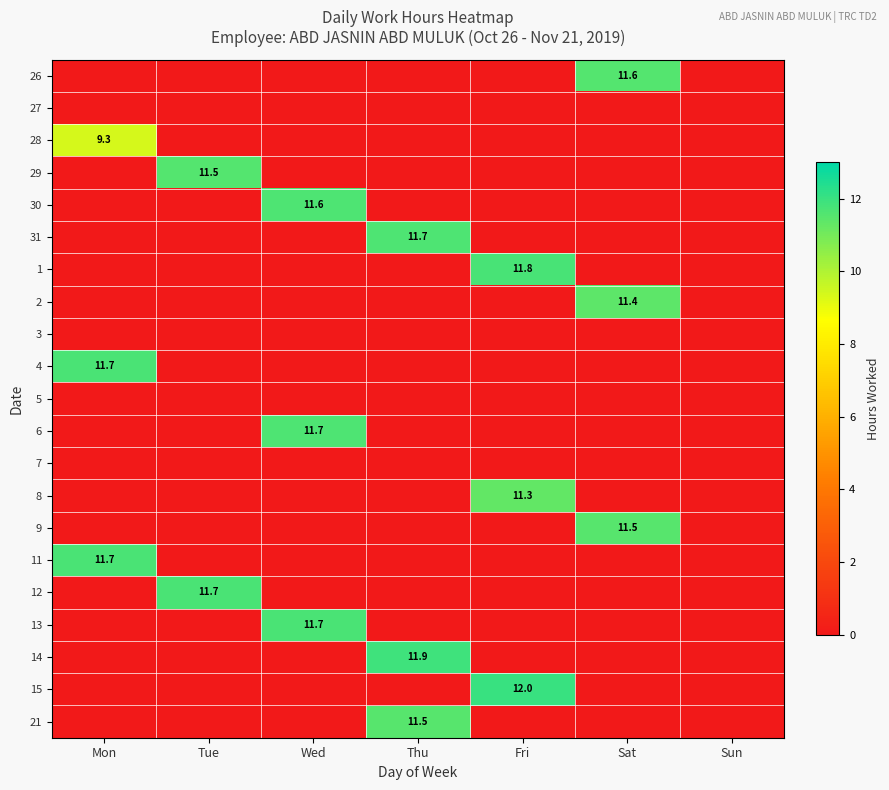

The 1 series shows 11.8 at Fri. True or false?

True